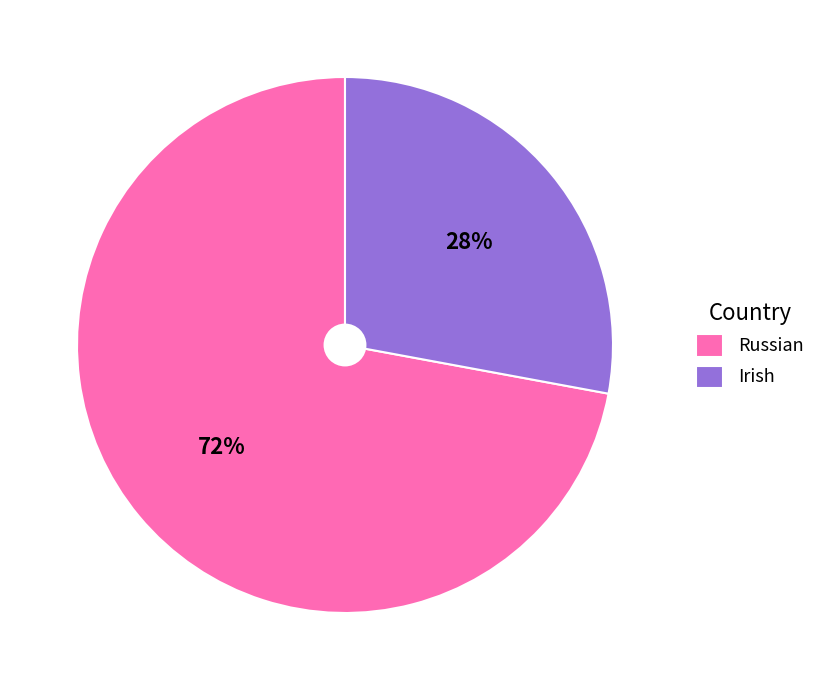

Rank the categories by value from lowest to highest.

Irish, Russian